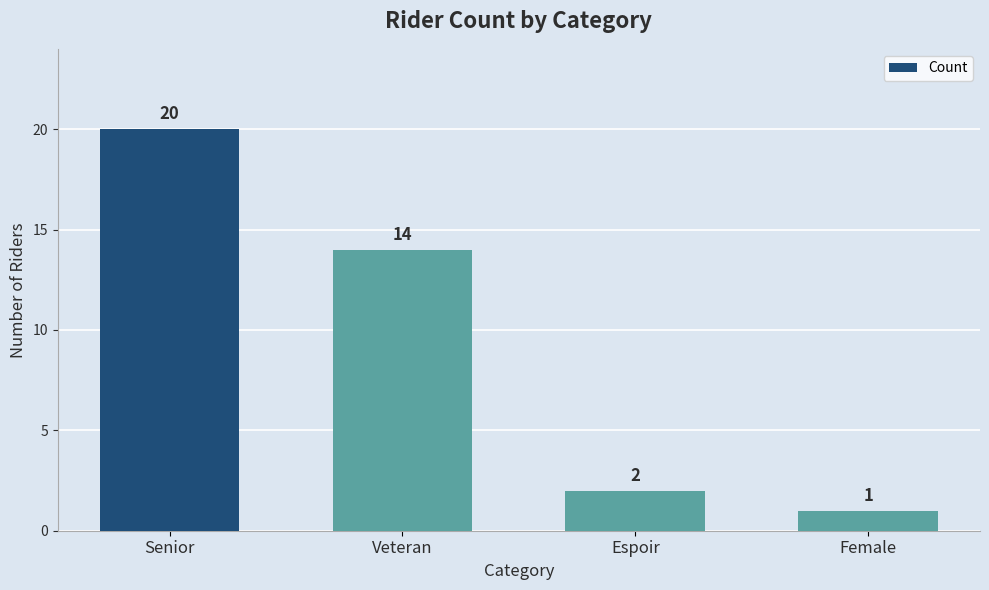

How many bars are there in total?

4